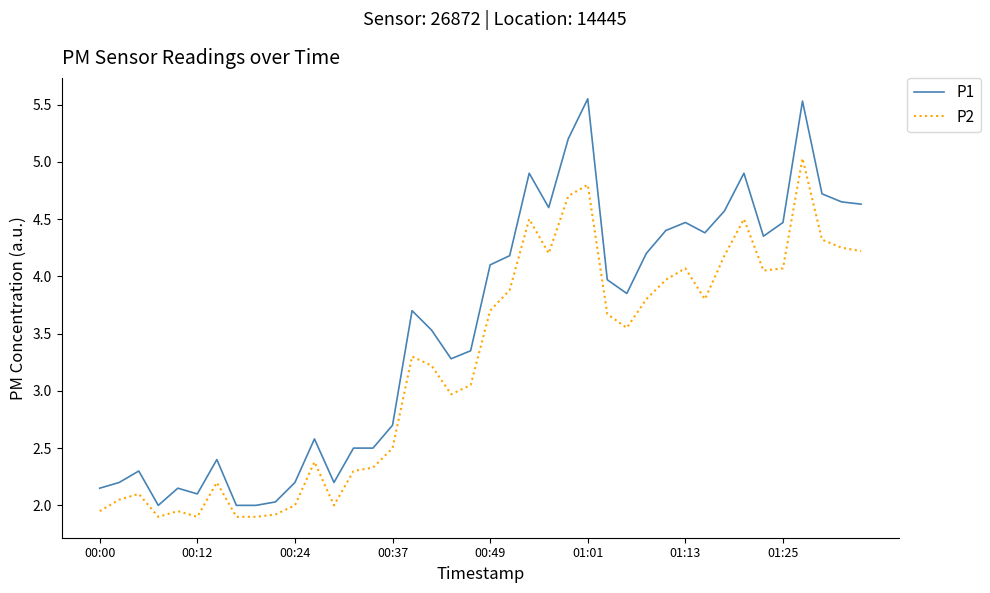

Rank the series by their maximum value, from highest to lowest.

P1, P2